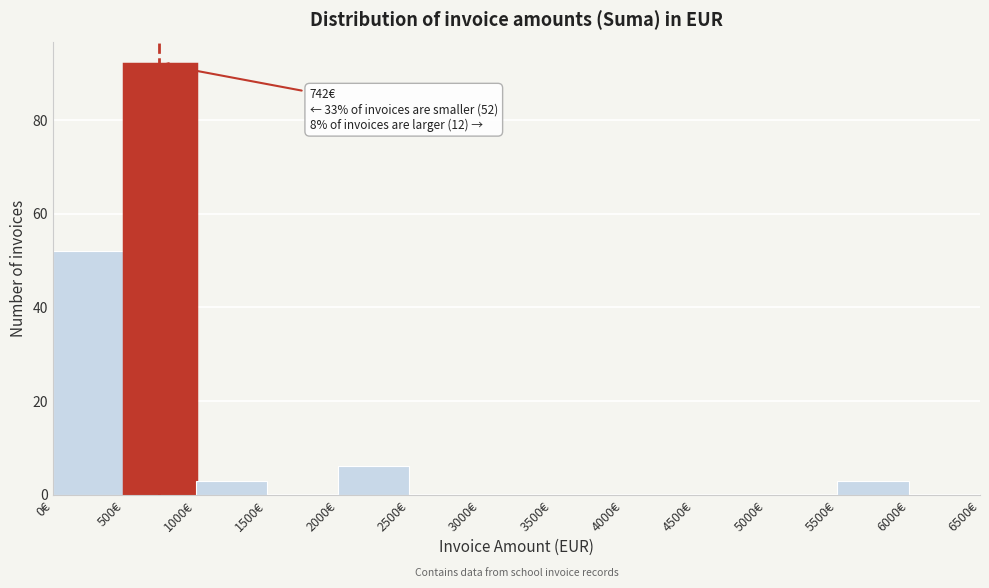

Which range on the x-axis has the tallest bar?

500 to 1000